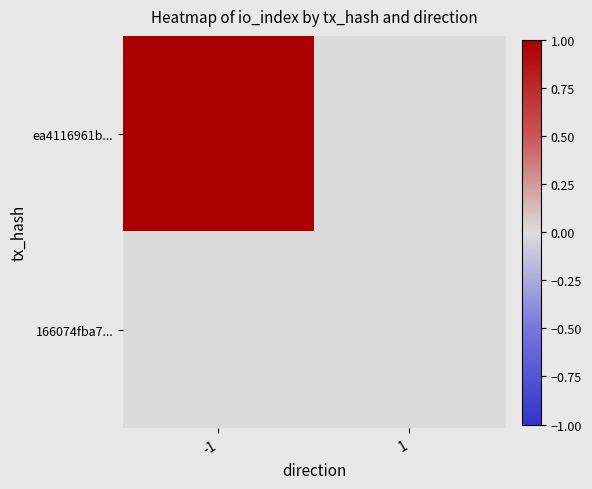

Is it true that ea4116961b... equals 0 at 1?

True